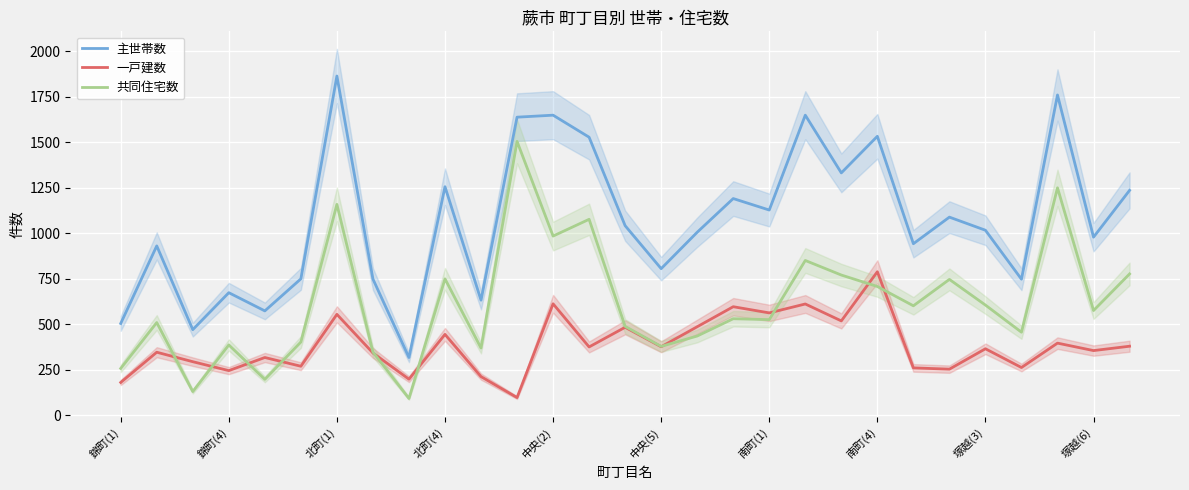

True or false: 一戸建数 has more than 1 points higher than both neighbors.

True